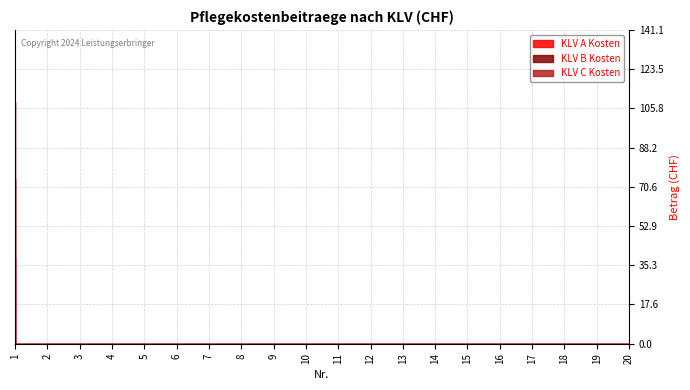

What is the sum of all KLV B Kosten values?

35.3